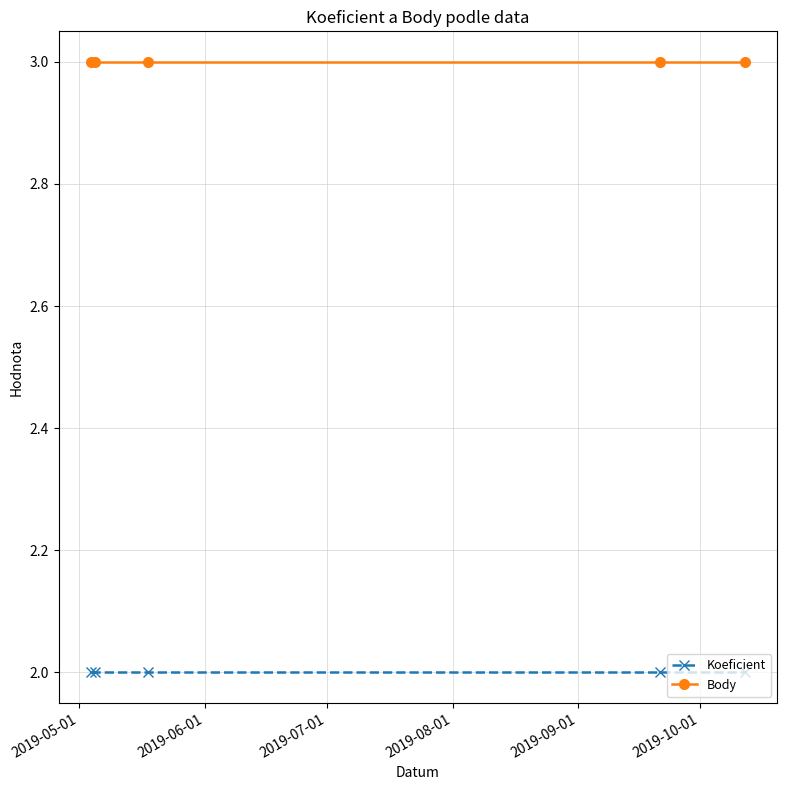

Reading left to right, what are all the values shown in this chart?

Koeficient: 2	2	2	2	2
Body: 3	3	3	3	3